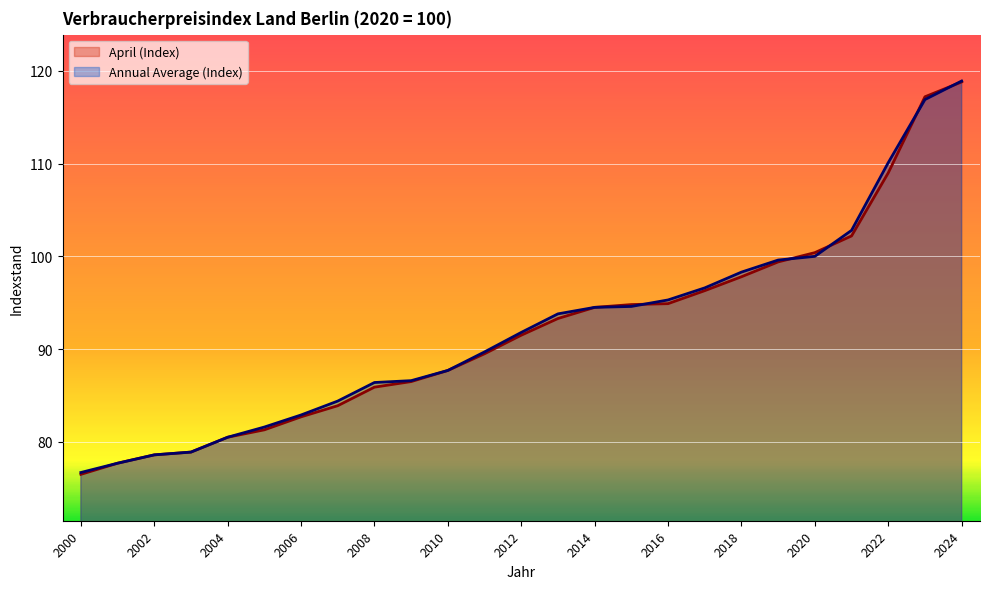

The April (Index) series shows 137.4 at 2018. True or false?

False